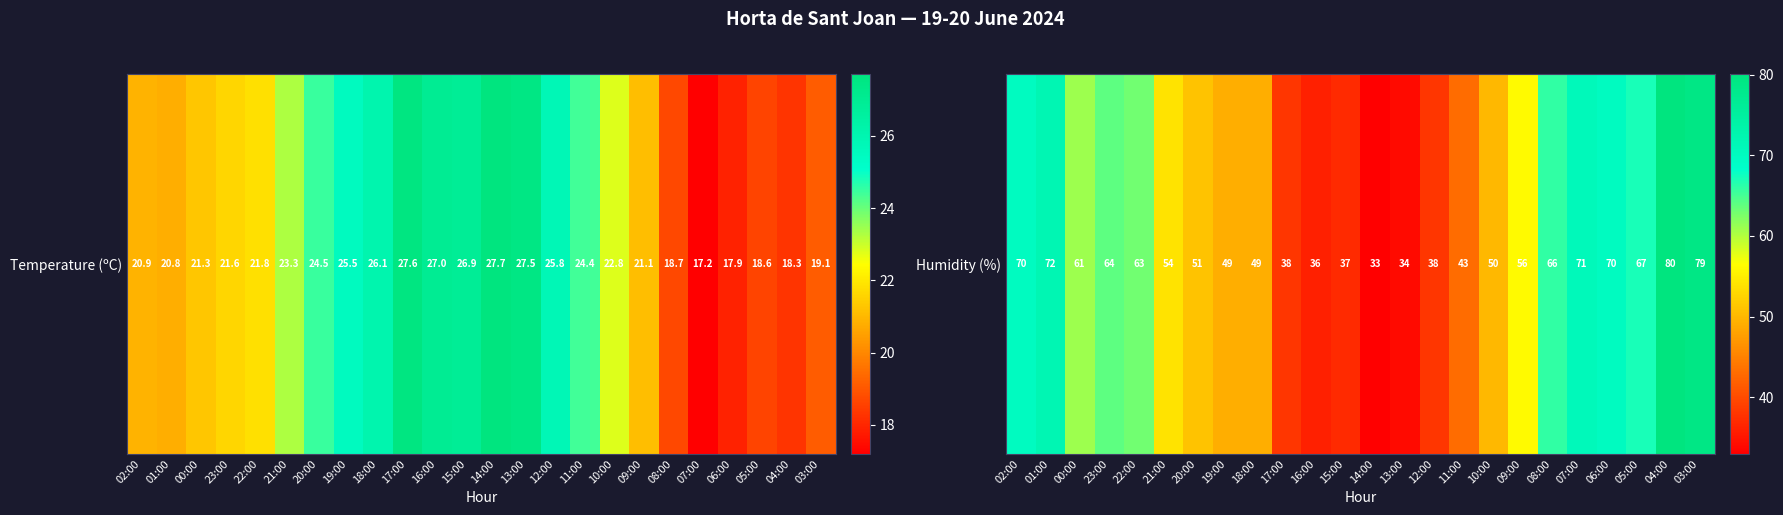

How many categories are shown in the chart?

24